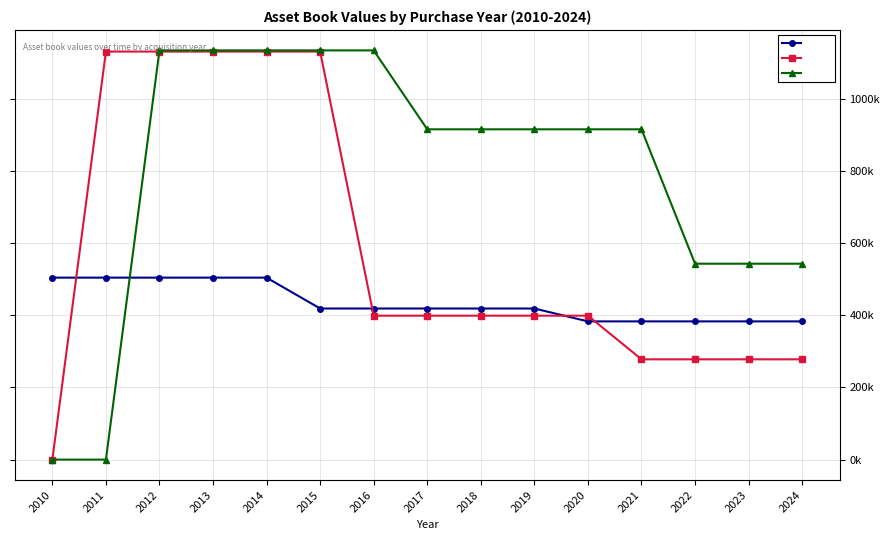

What is the spread (max minus min) of values at 2016?

734923.4